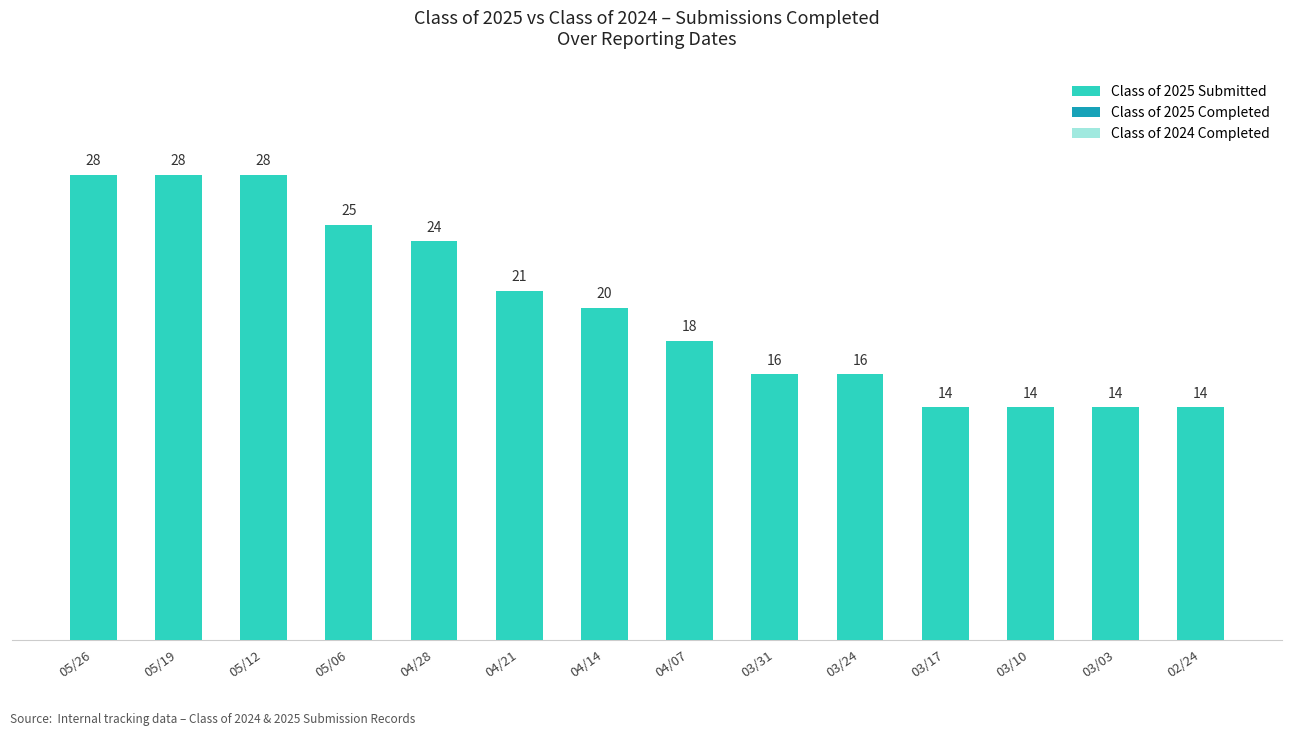

Reading left to right, transcribe all the data shown in this chart.

05/26=28	05/19=28	05/12=28	05/06=25	04/28=24	04/21=21	04/14=20	04/07=18	03/31=16	03/24=16	03/17=14	03/10=14	03/03=14	02/24=14